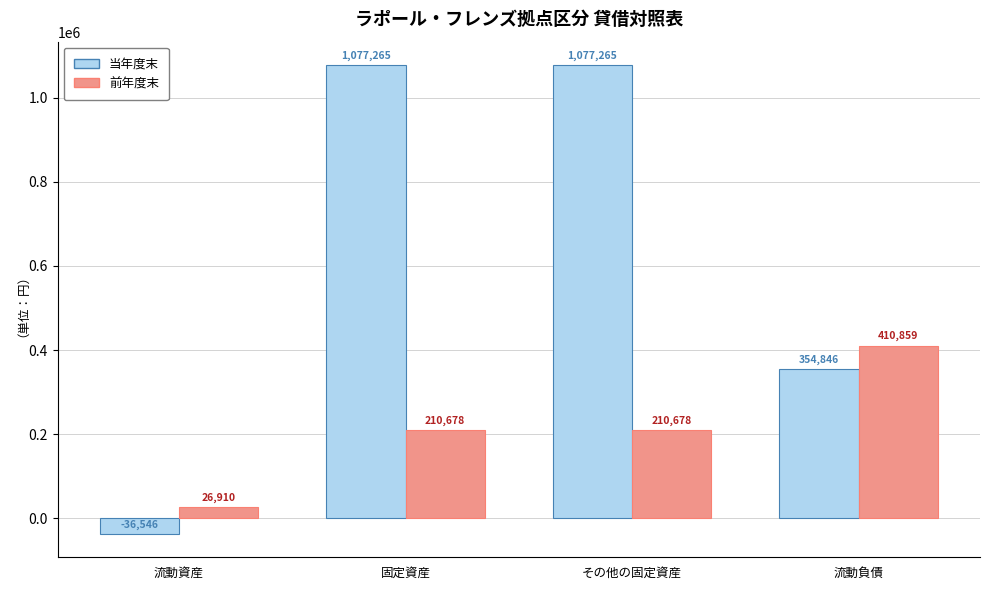

Rank the series by their maximum value, from highest to lowest.

当年度末, 前年度末